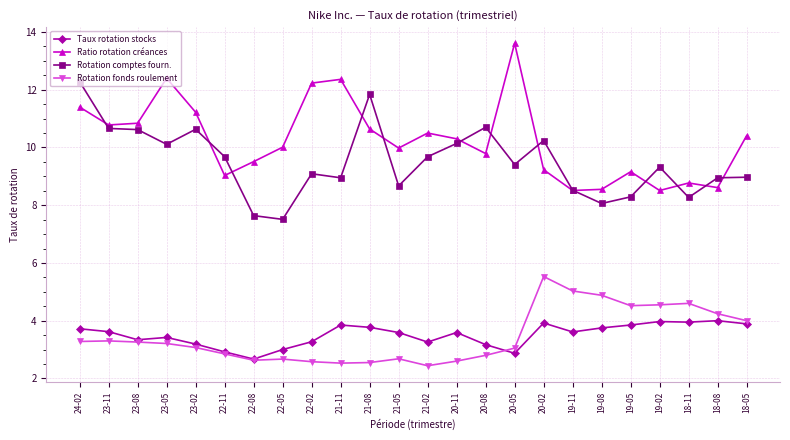

At how many categories does at least one series exceed 9?

20